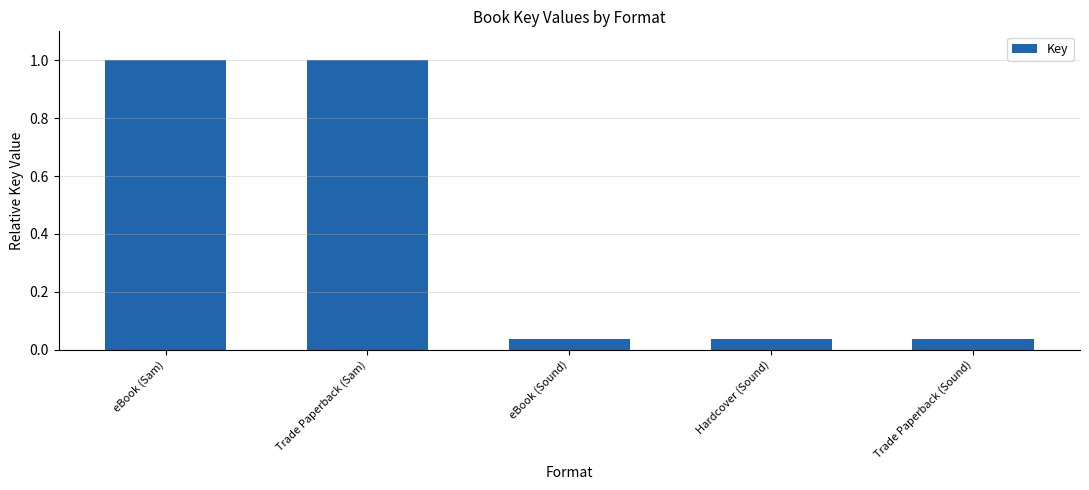

What is the maximum value shown in the chart?

1.0